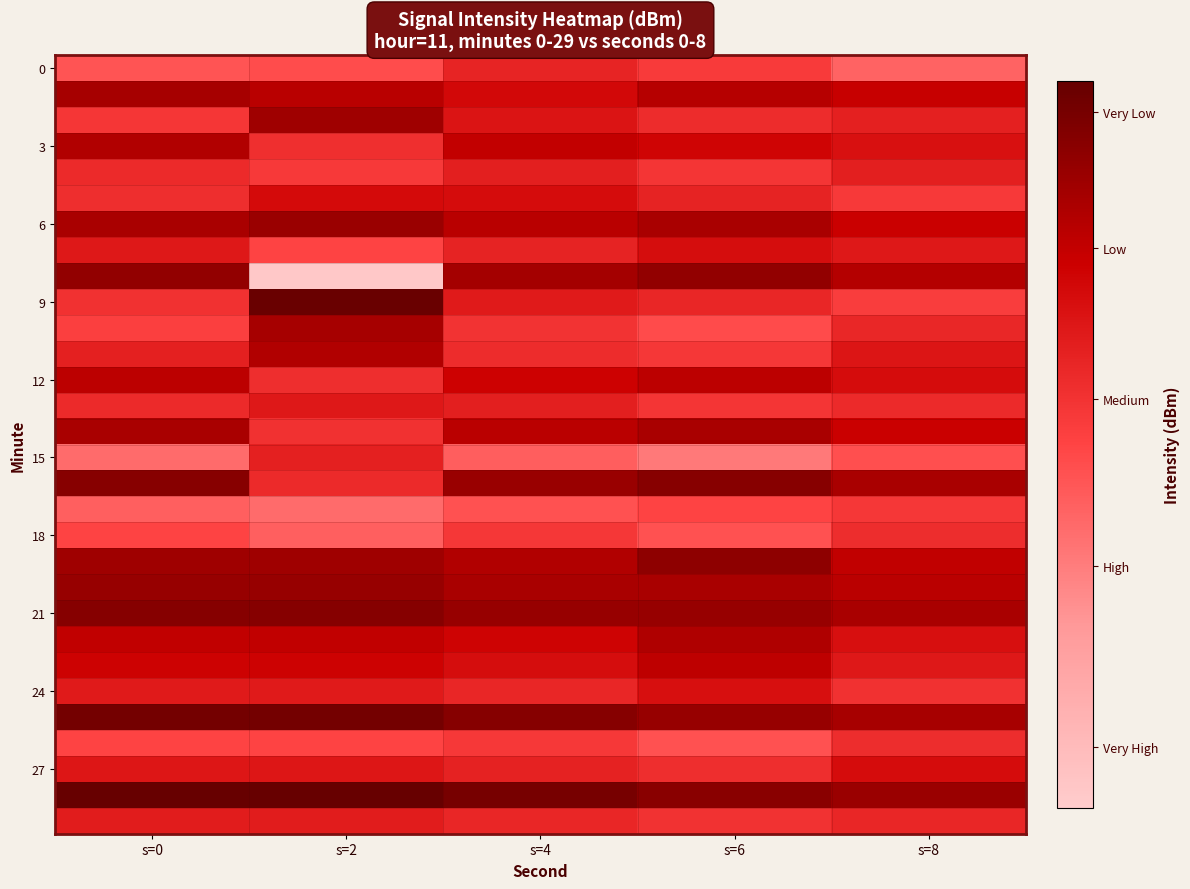

What is the total value across all series at s=0?

-3577.1